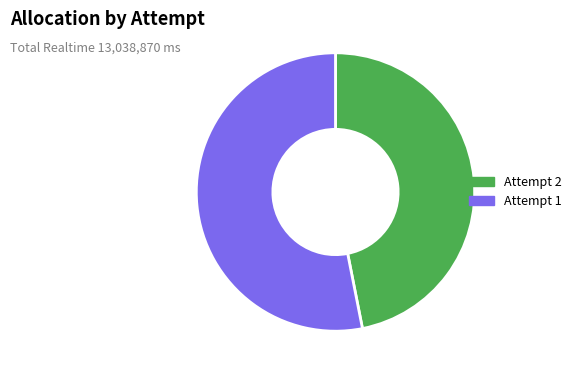

Approximately how many times larger is the value at Attempt 2 compared to Attempt 1?

0.9